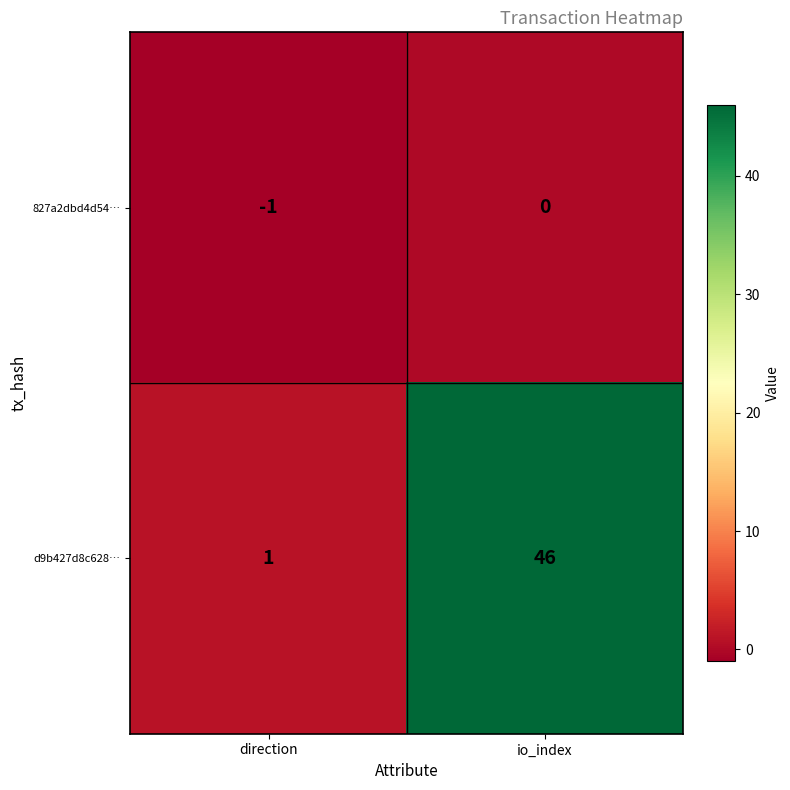

What is the average value of the d9b427d8c628… series?

24